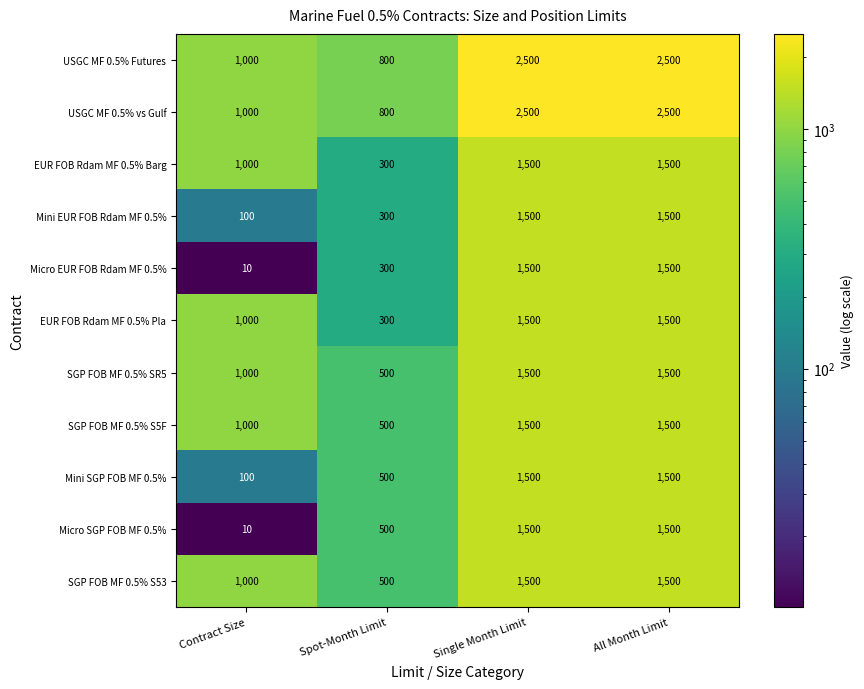

What is the sum of all Mini SGP FOB MF 0.5% values?

3600